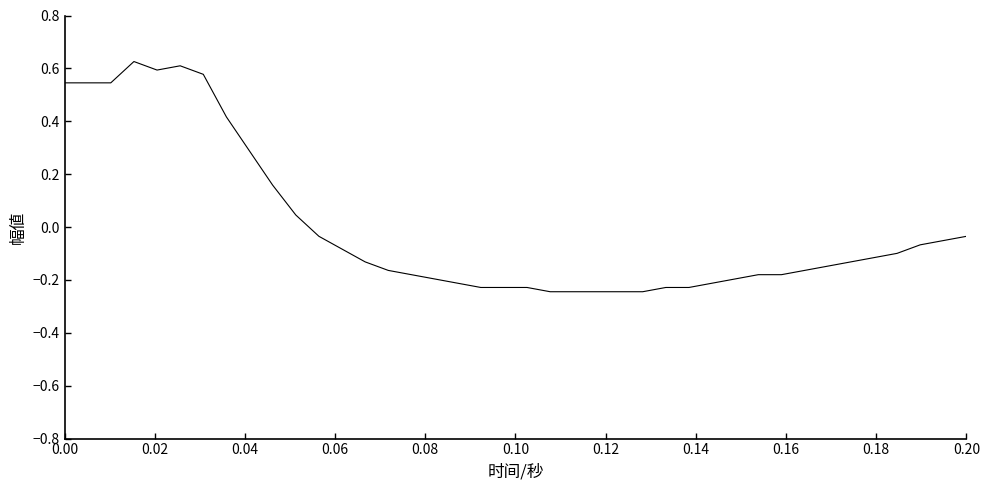

What is the difference between the maximum and minimum values?

0.9